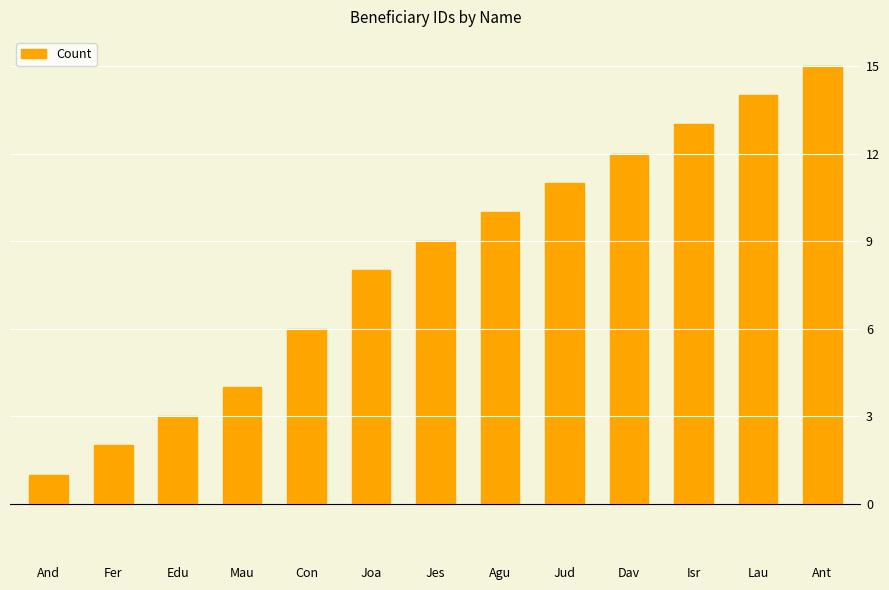

What is the difference between the values at Lau and Jes?

5